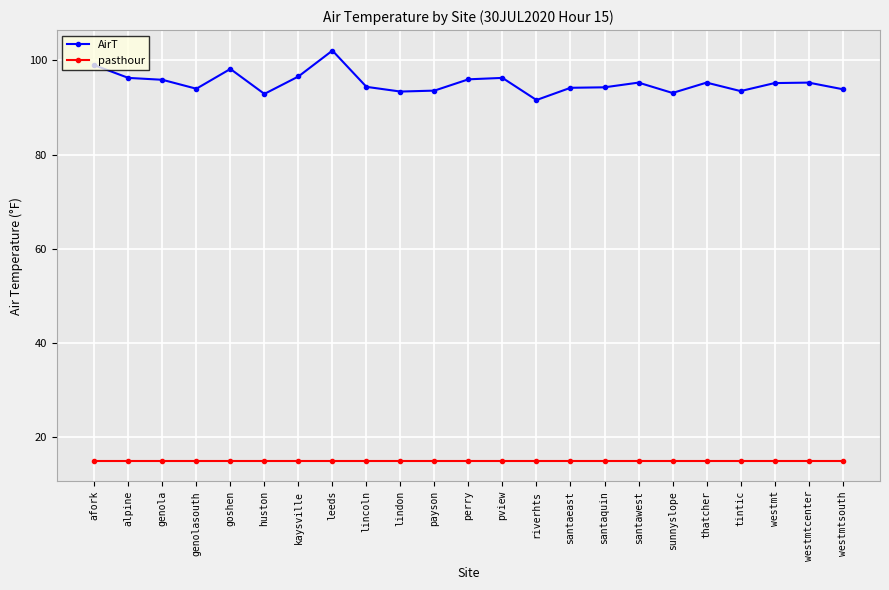

What position from the right is kaysville?

17